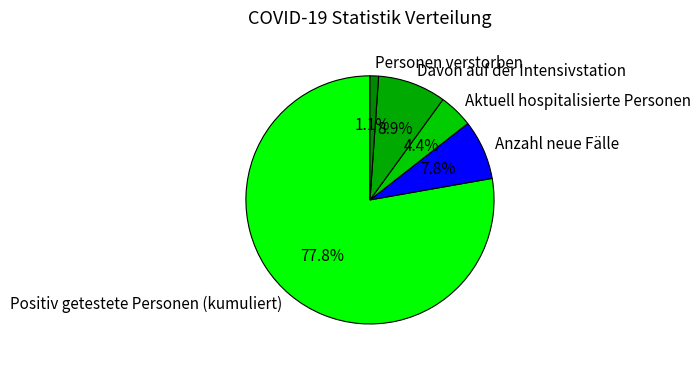

Between Aktuell hospitalisierte Personen and Davon auf der Intensivstation, which is larger?

Davon auf der Intensivstation